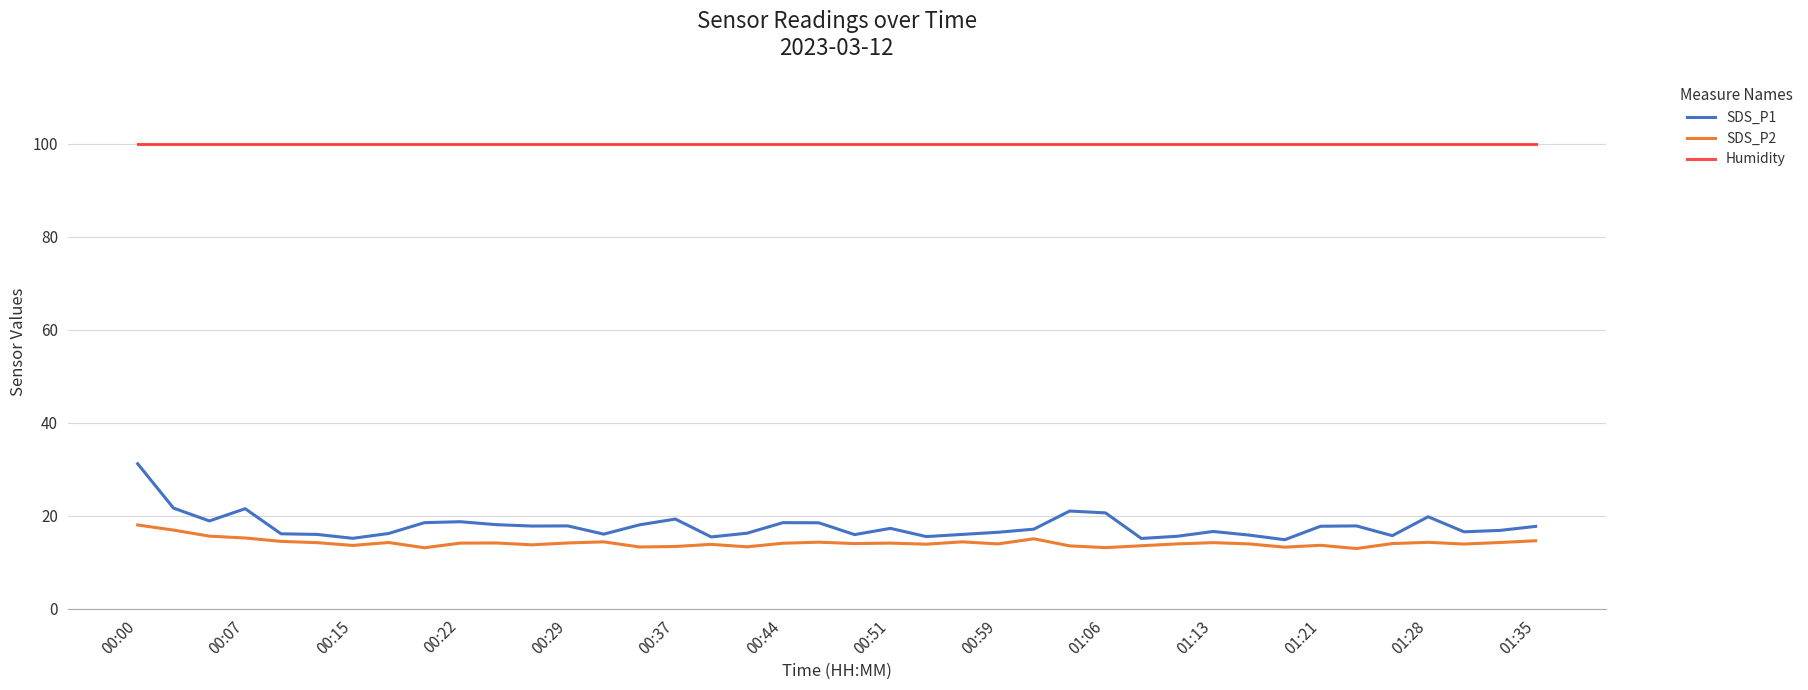

Which series has the largest total across all categories?

Humidity